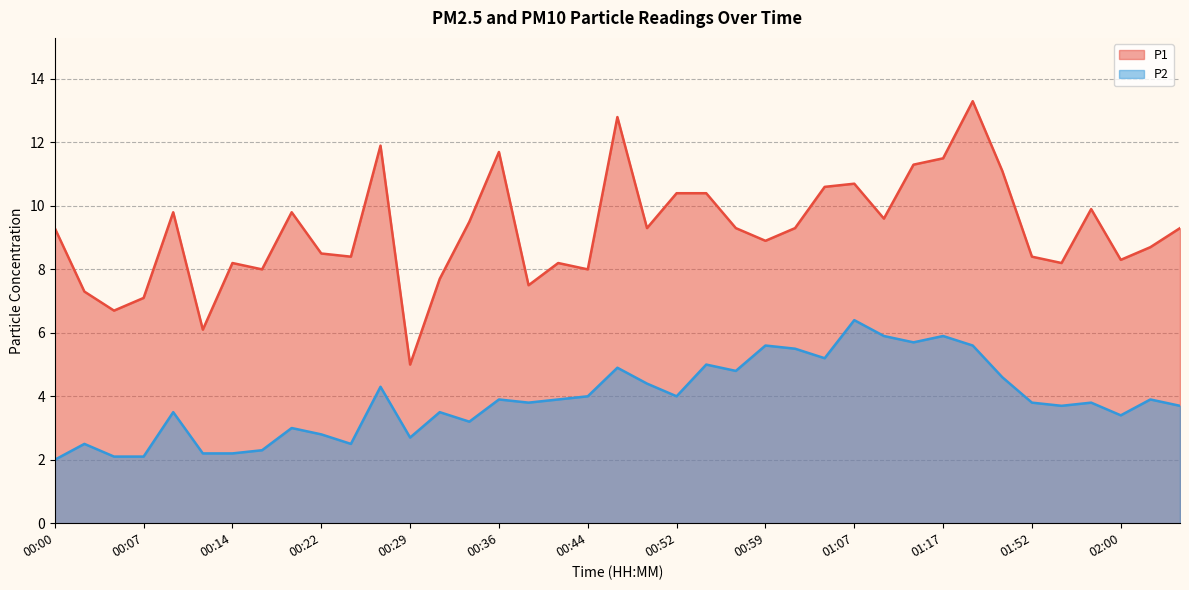

What is the difference between the highest and lowest values at 00:10?

6.3